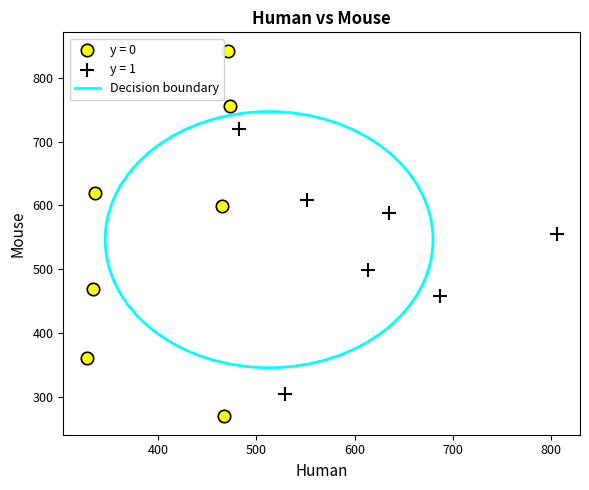

Which series has the largest Y range (max minus min)?

y = 0